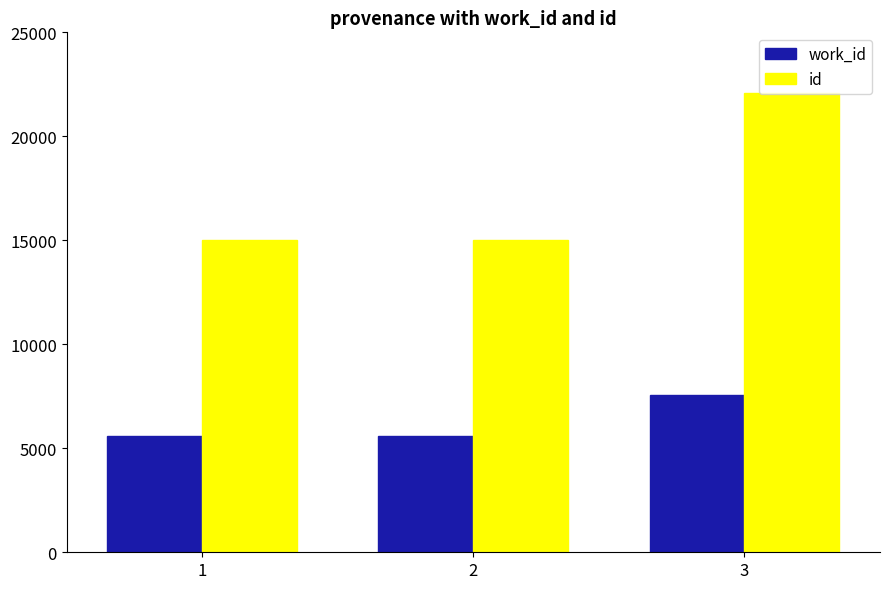

Which label corresponds to the largest value in the chart?

3